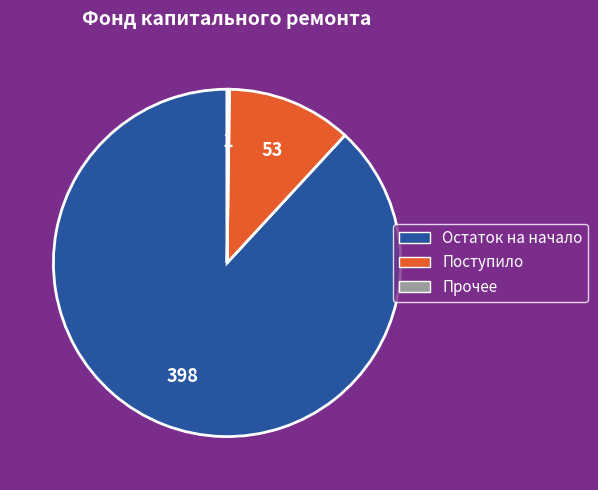

Does any single category account for the majority?

Yes